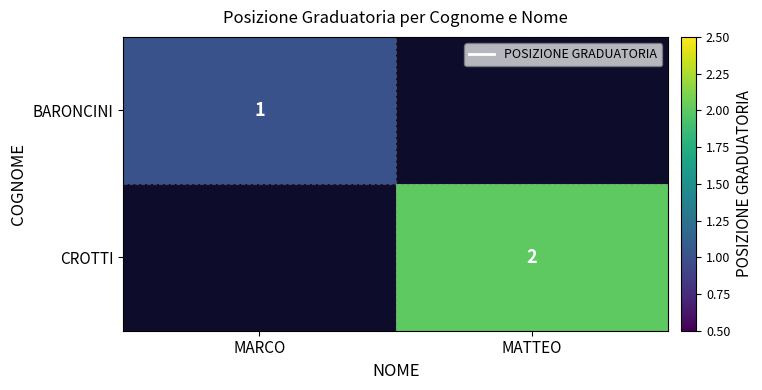

True or false: CROTTI has a value of 3 at MATTEO.

False